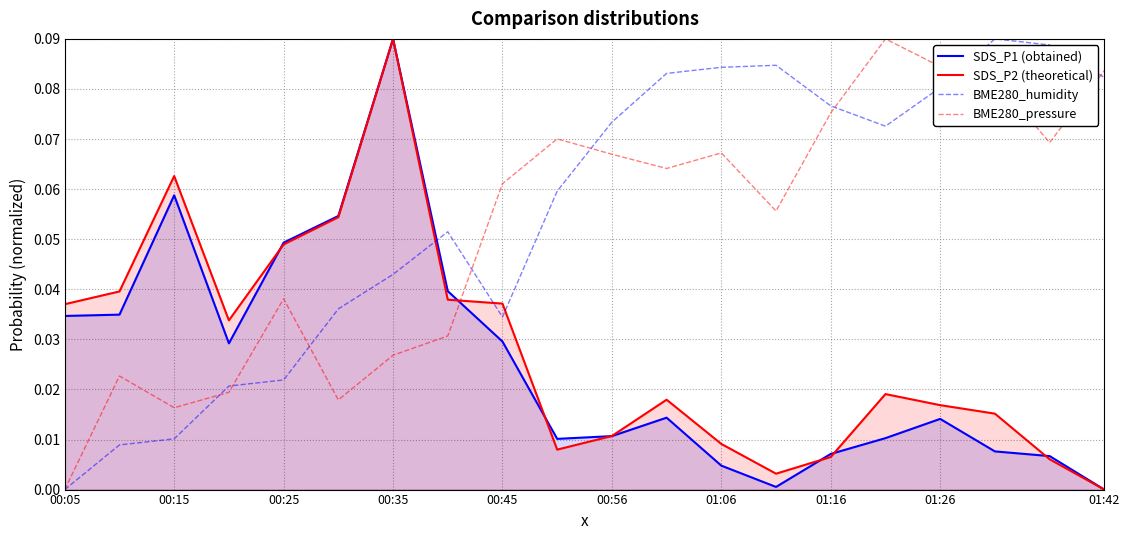

Which series has the largest total across all categories?

BME280_humidity